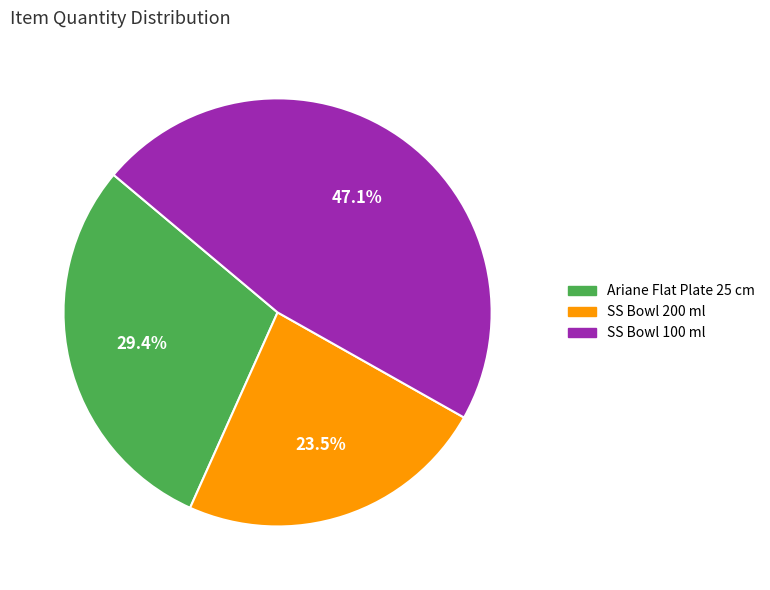

Which slice is the smallest?

SS Bowl 200 ml